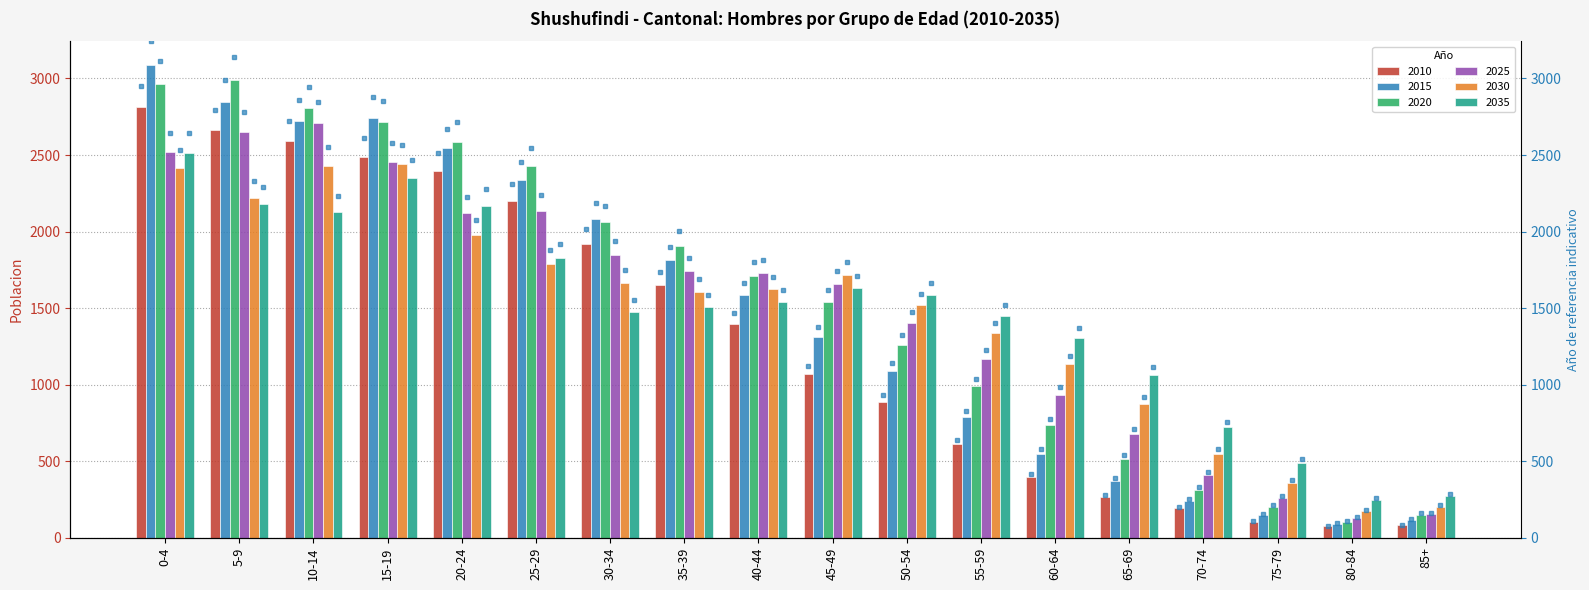

Which series has the largest range (max minus min)?

2015 pct